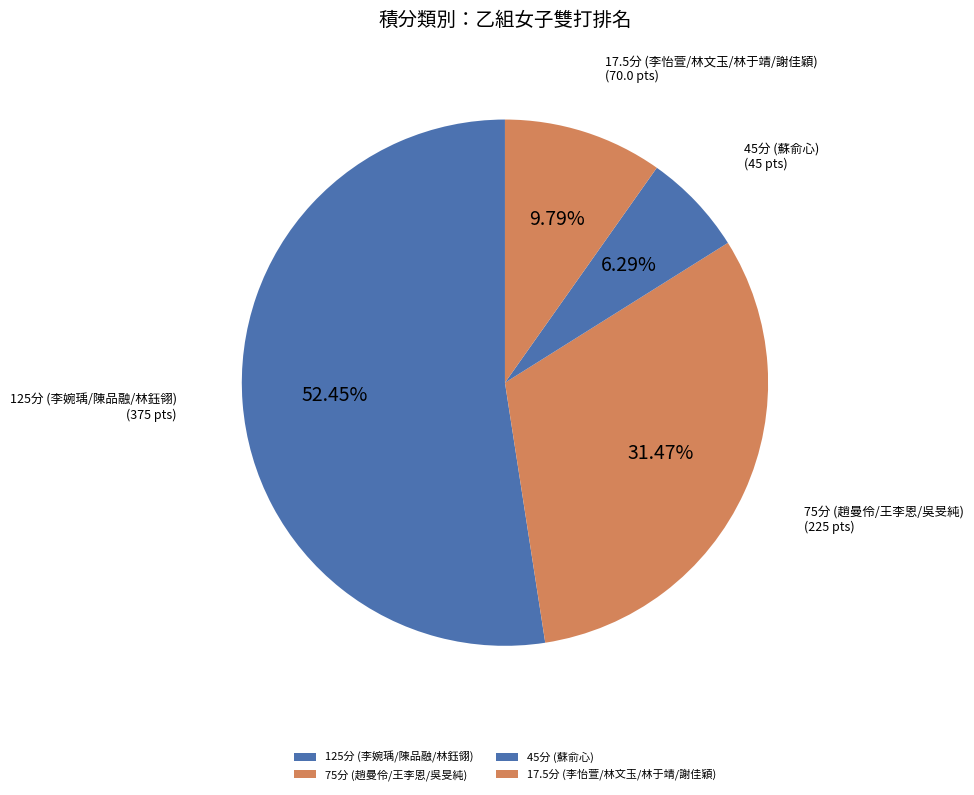

To the nearest percent, what is the difference between the largest and smallest slice percentages?

46%